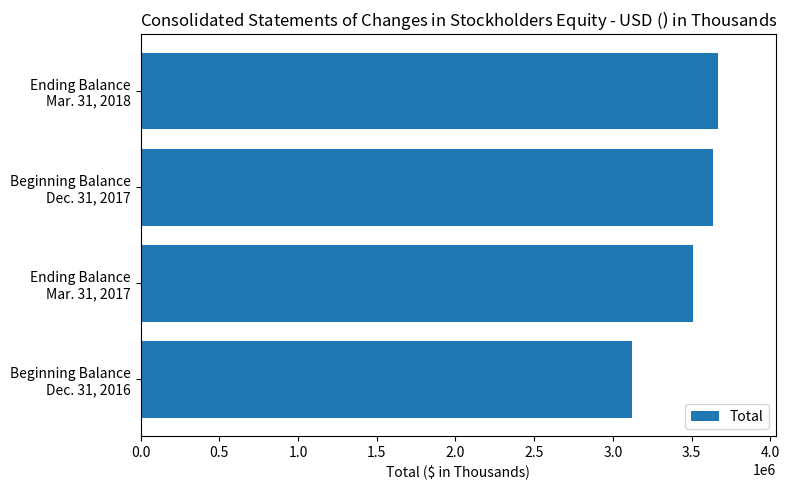

List the labels in order of value, largest first.

Ending Balance
Mar. 31, 2018, Beginning Balance
Dec. 31, 2017, Ending Balance
Mar. 31, 2017, Beginning Balance
Dec. 31, 2016